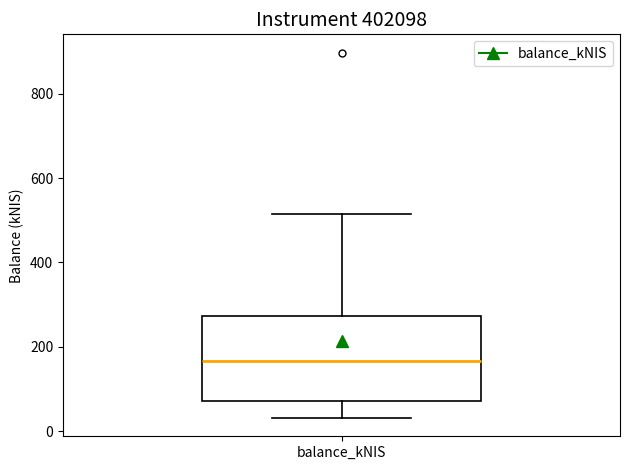

Transcribe this box plot: give where the median line is, the range the box spans, and where the two whiskers end, as read against the y-axis. The values are not printed on the chart, so give them approximately, as read against the axis.

median 160, box 80 to 280, whiskers 40 to 520